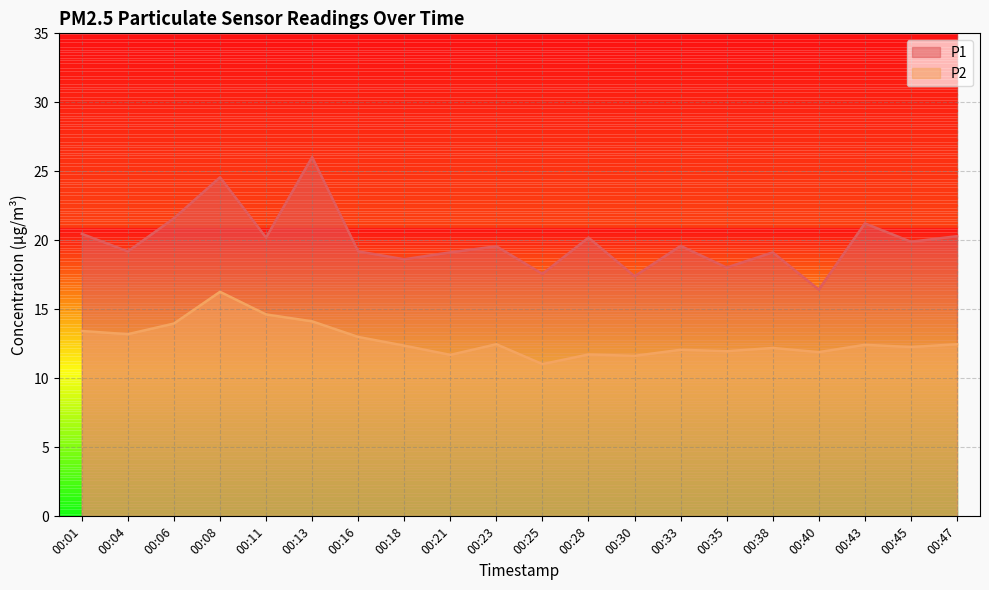

True or false: P1 has a value of 19.2 at 00:04.

True